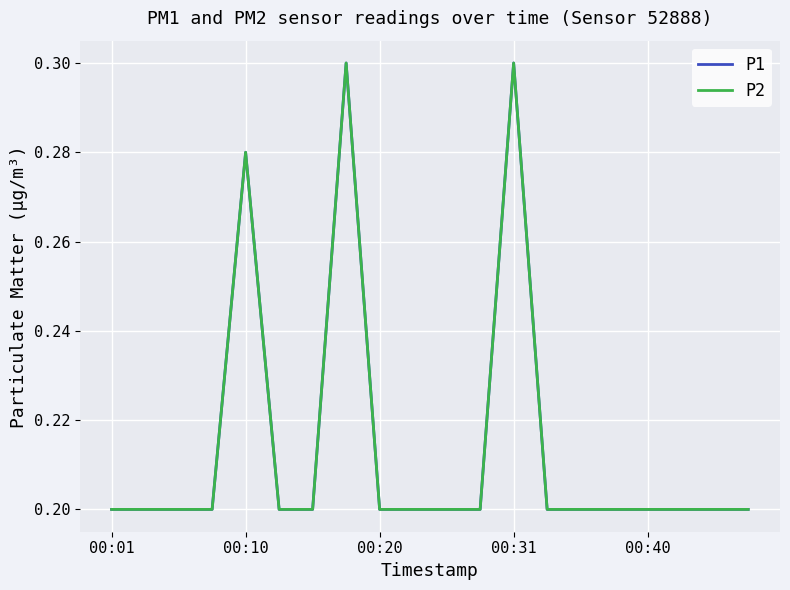

Is this an area chart (filled region under the line)?

No